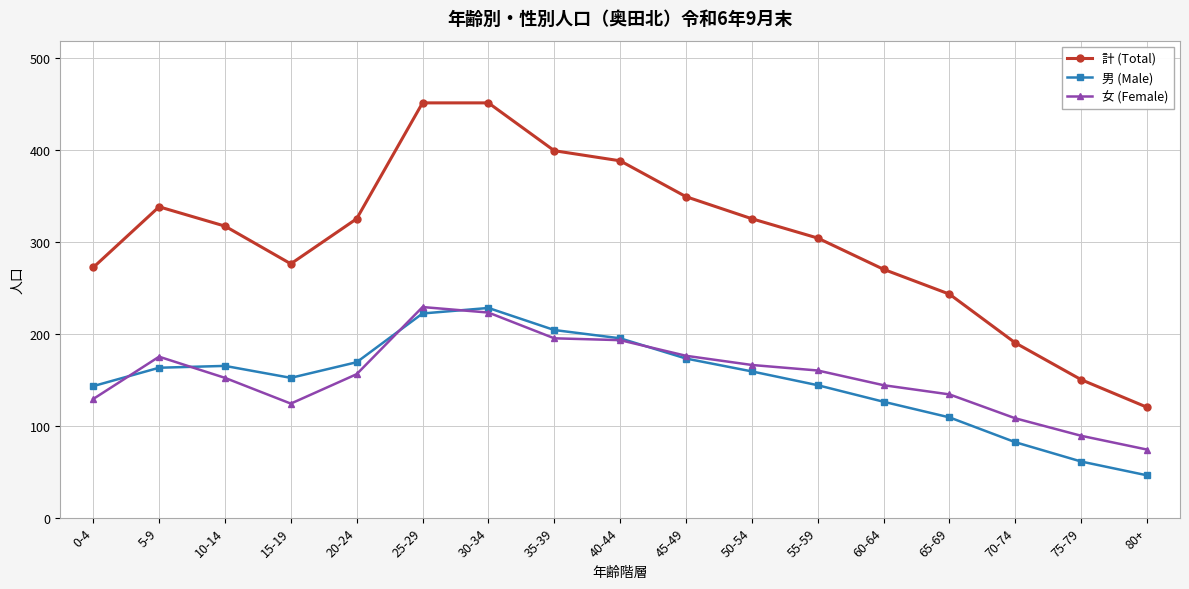

What is the maximum value for 男 (Male)?

228